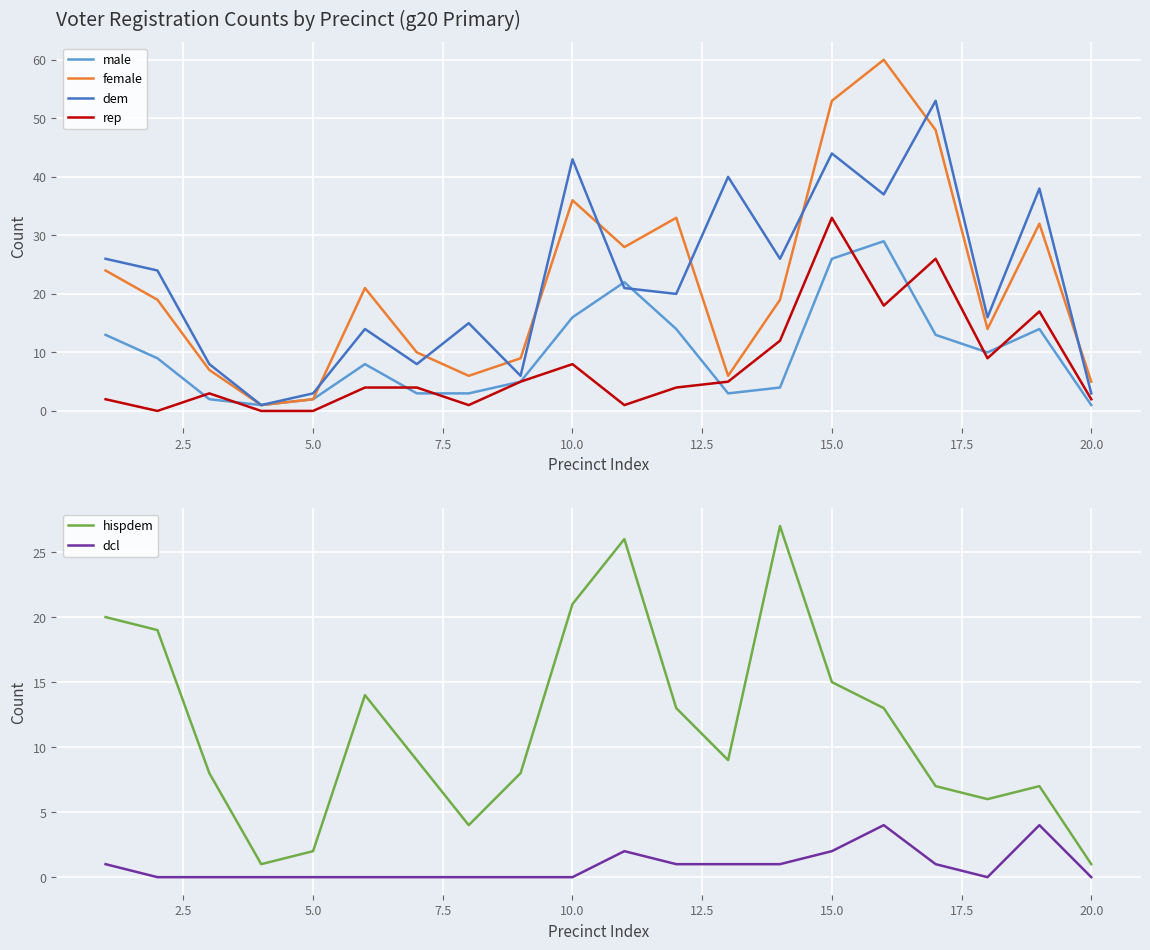

True or false: dcl and female cross at least once.

False